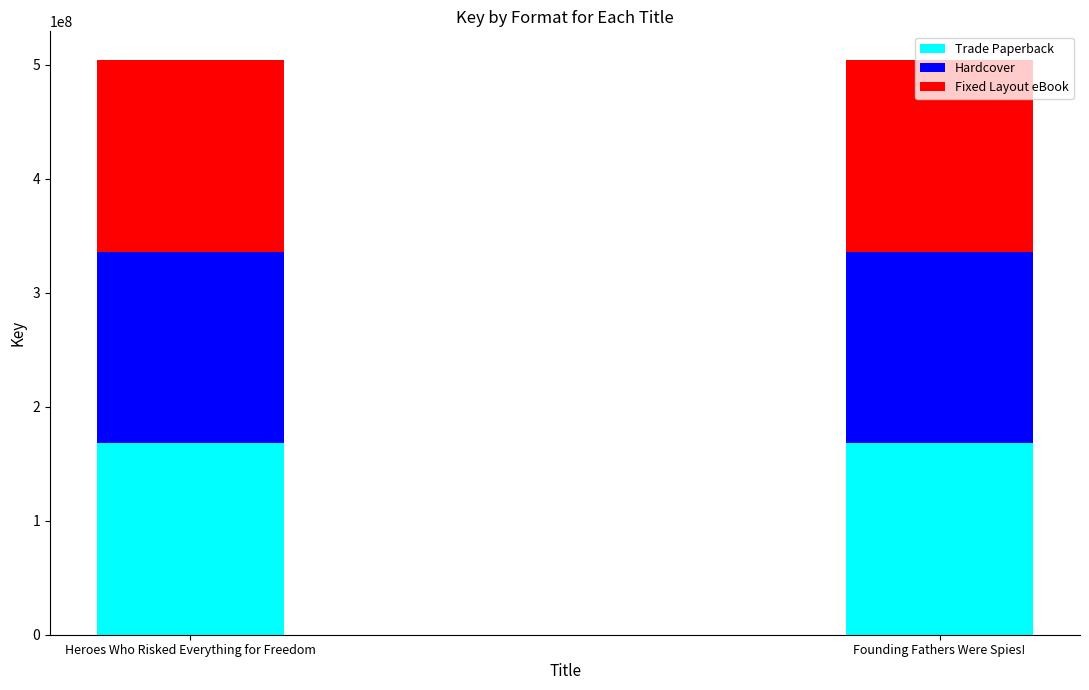

What is the total value across all series at Heroes Who Risked Everything for Freedom?

504071001